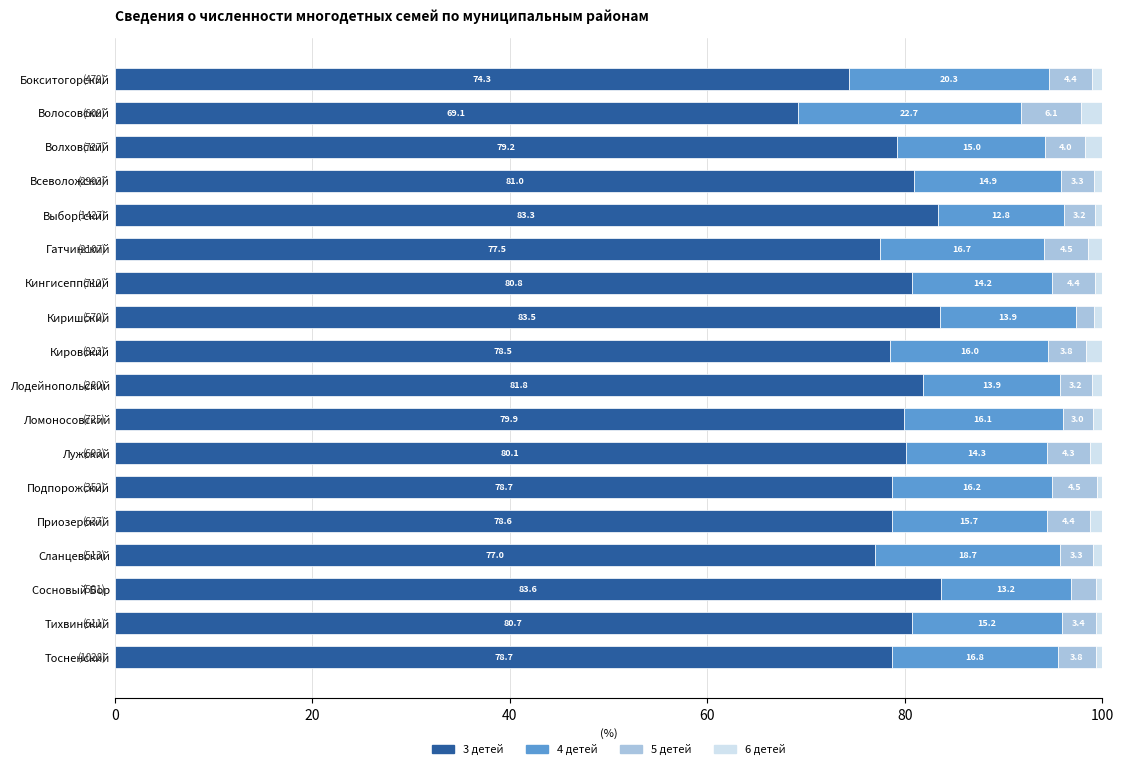

What is the average value of the 3 детей series?

79.2